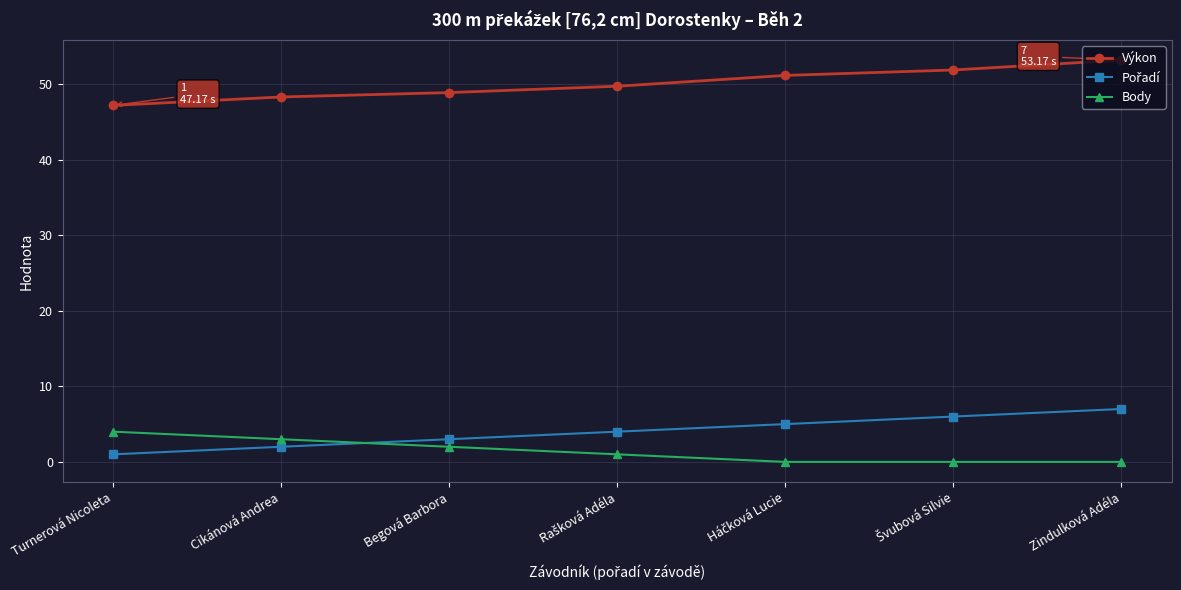

What is the label of the 3rd point from the left?

Begová Barbora